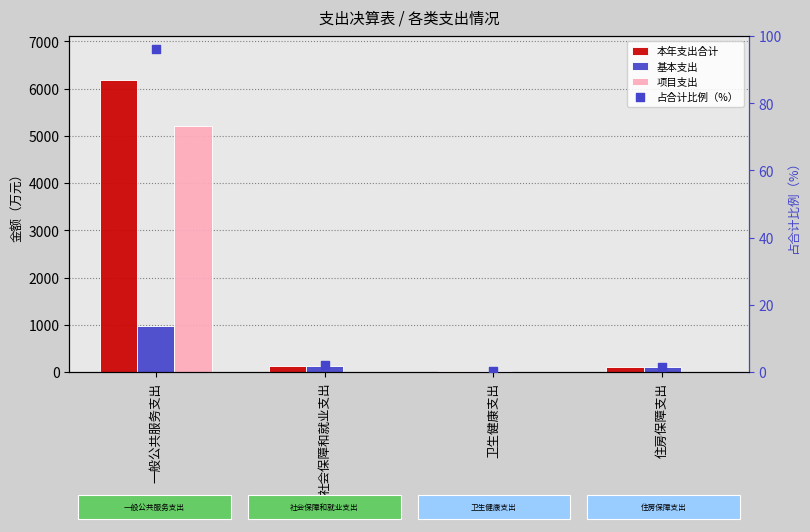

At how many categories does at least one series exceed 986?

1